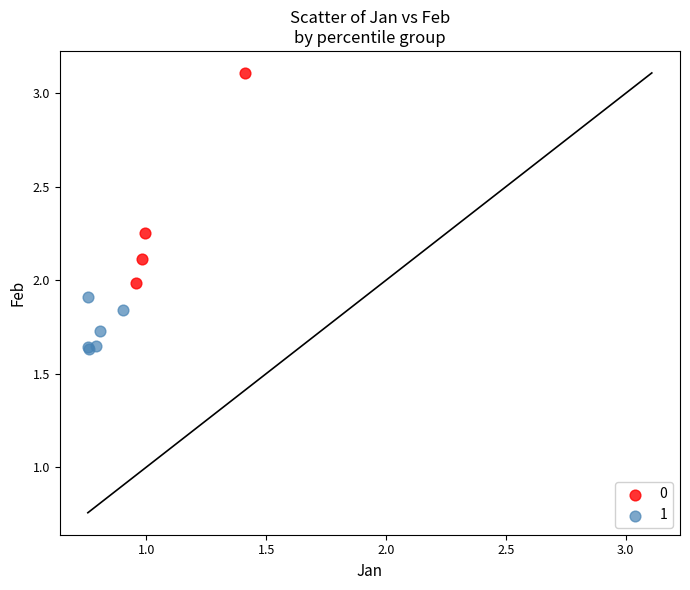

What are all the series names shown in the legend?

0, 1